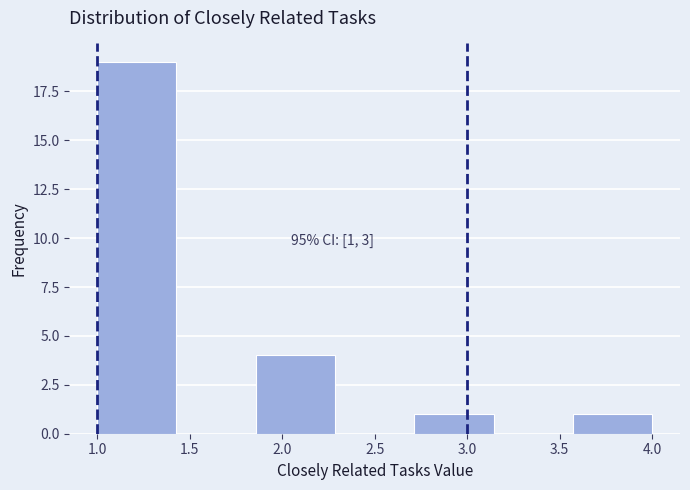

Which range on the x-axis has the tallest bar?

1.00 to 1.45